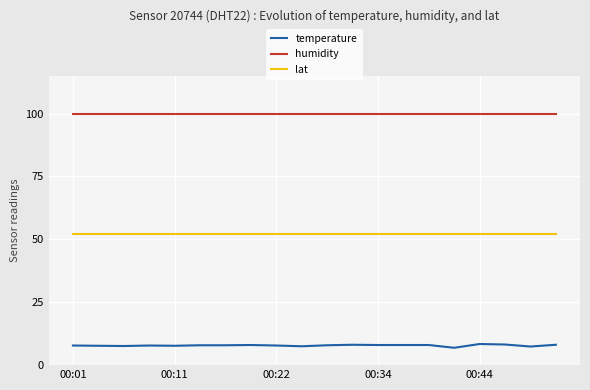

True or false: lat and temperature intersect in this chart.

False